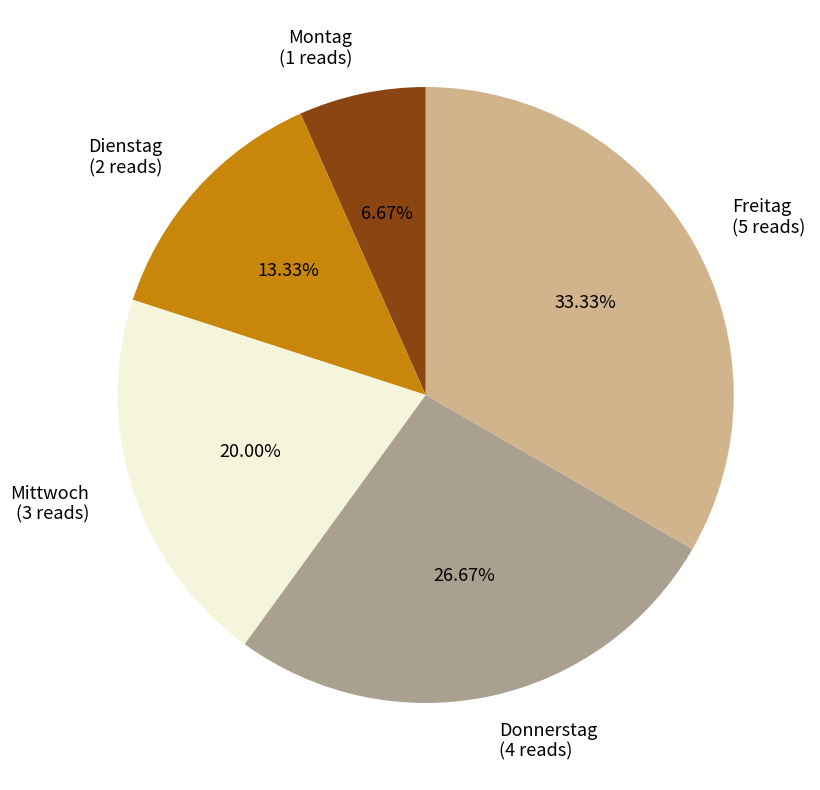

Which slice is the largest?

Freitag